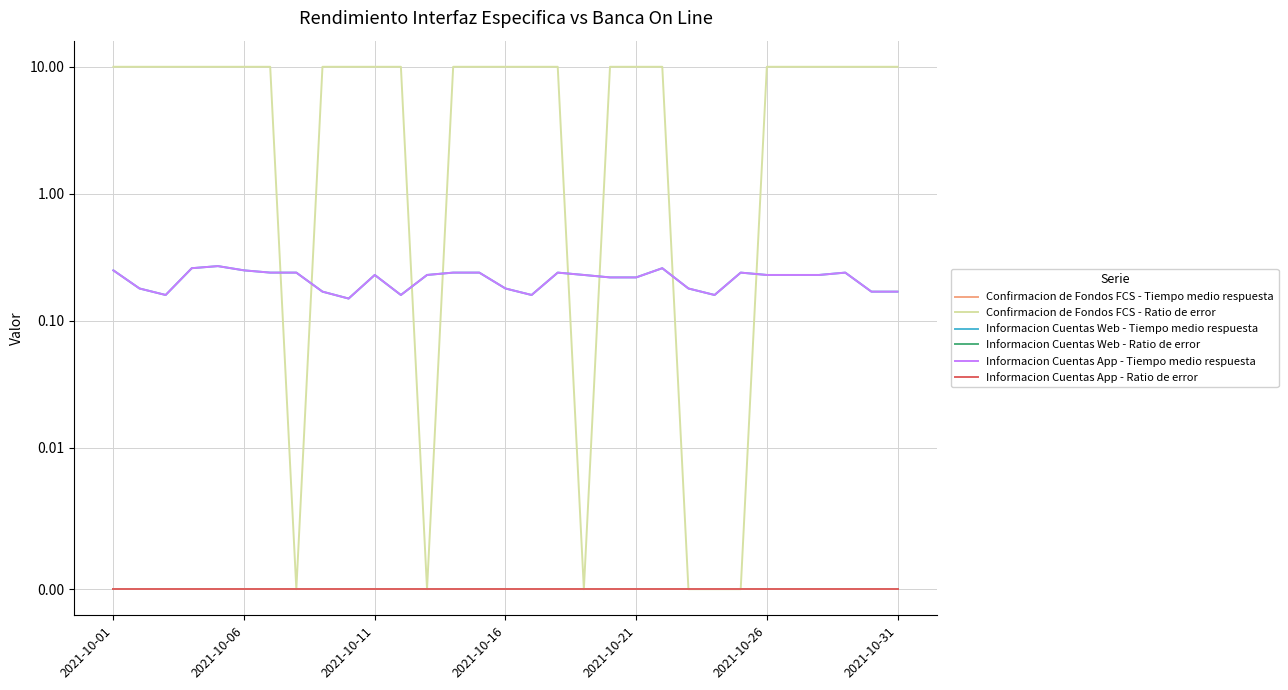

Which series has the largest total across all categories?

Confirmacion de Fondos FCS - Ratio de error